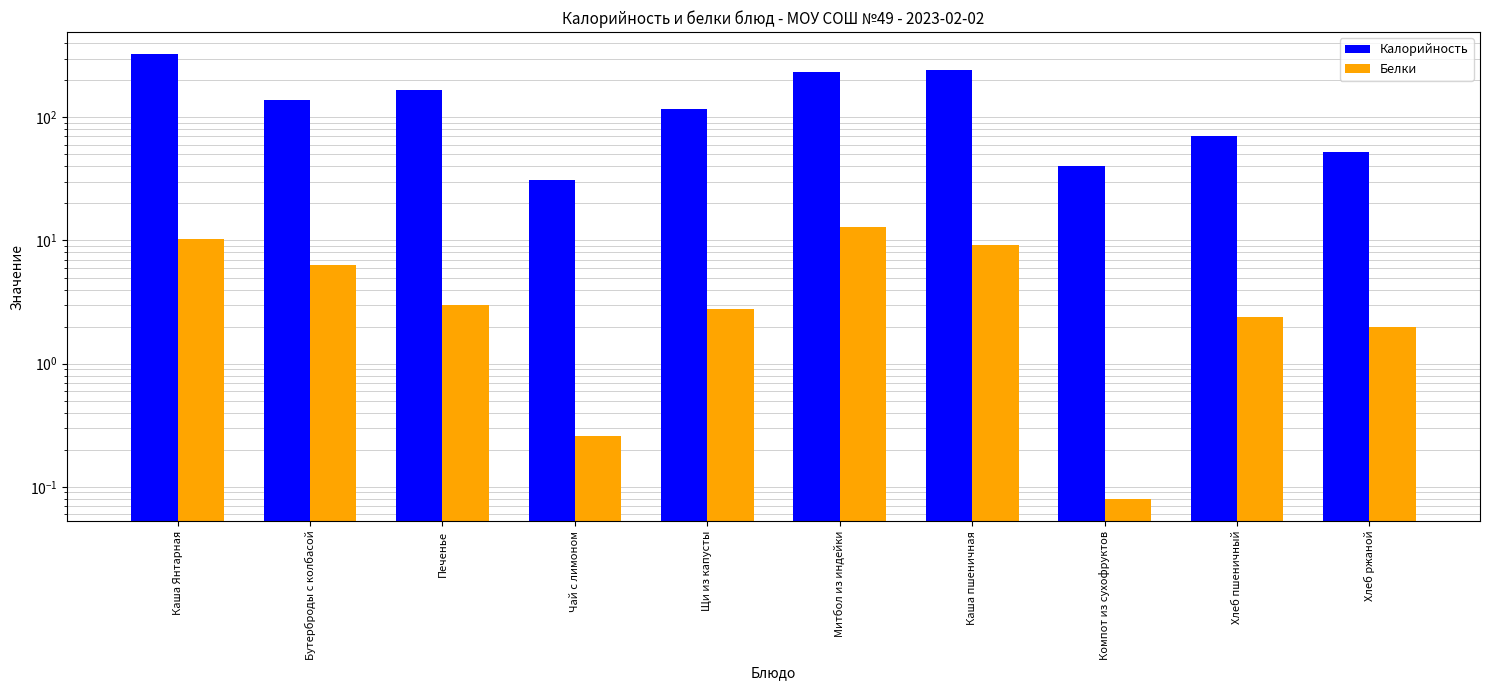

List the series in order of their peak value, lowest first.

Белки, Калорийность